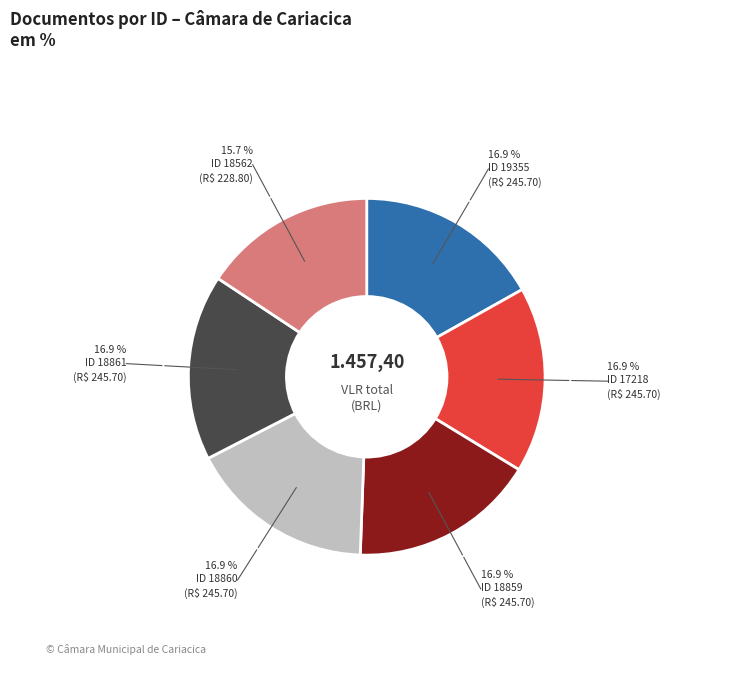

Is there a majority slice in this chart?

No